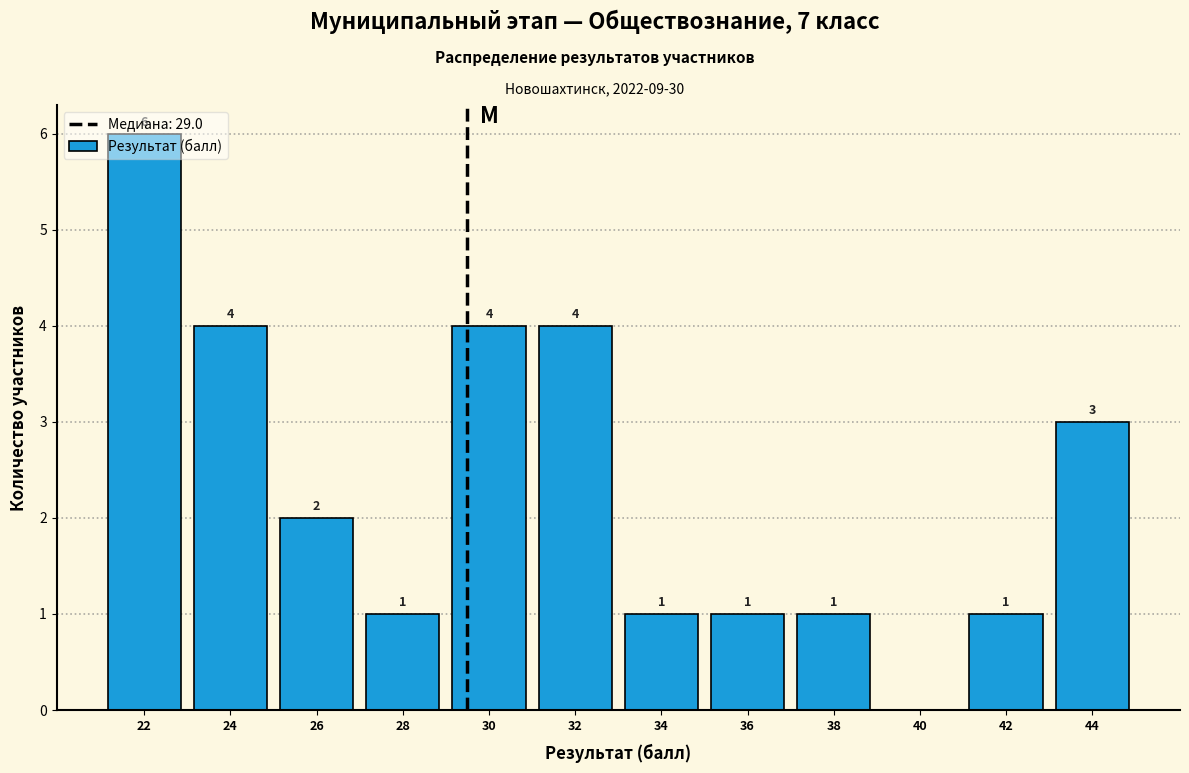

Which has a higher value, 32 or 26?

32